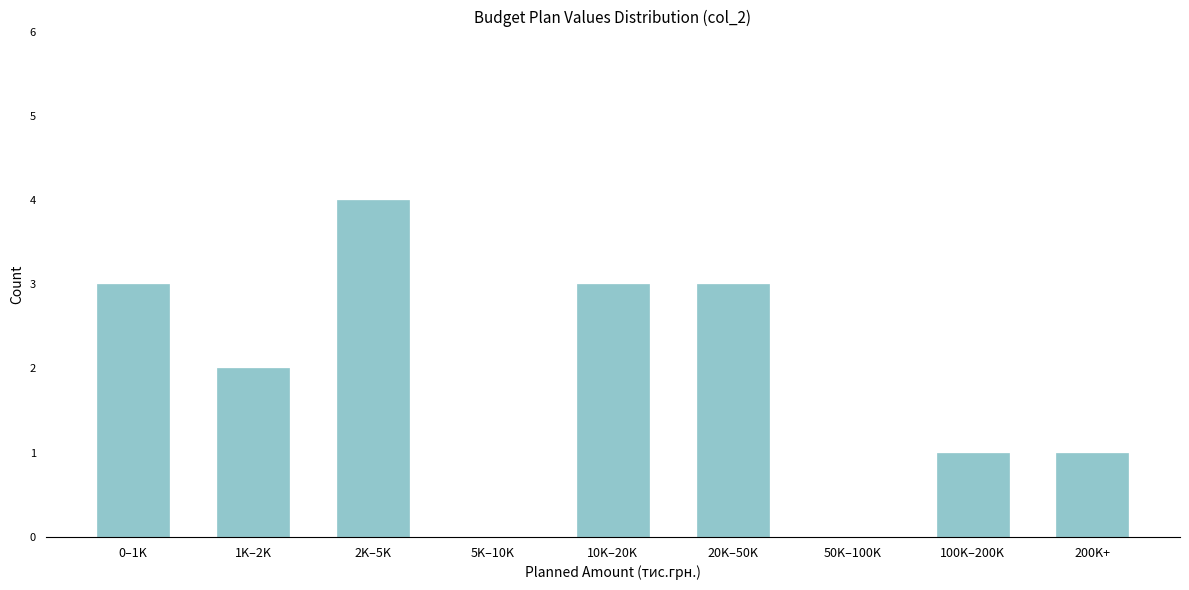

Reading right to left, what are all the values shown in this chart?

200K+=1	100K–200K=1	50K–100K=0	20K–50K=3	10K–20K=3	5K–10K=0	2K–5K=4	1K–2K=2	0–1K=3